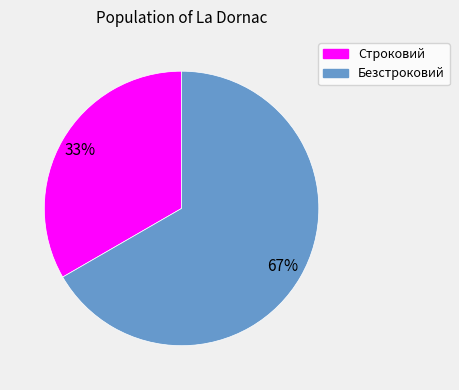

How many segments does this pie chart have?

2